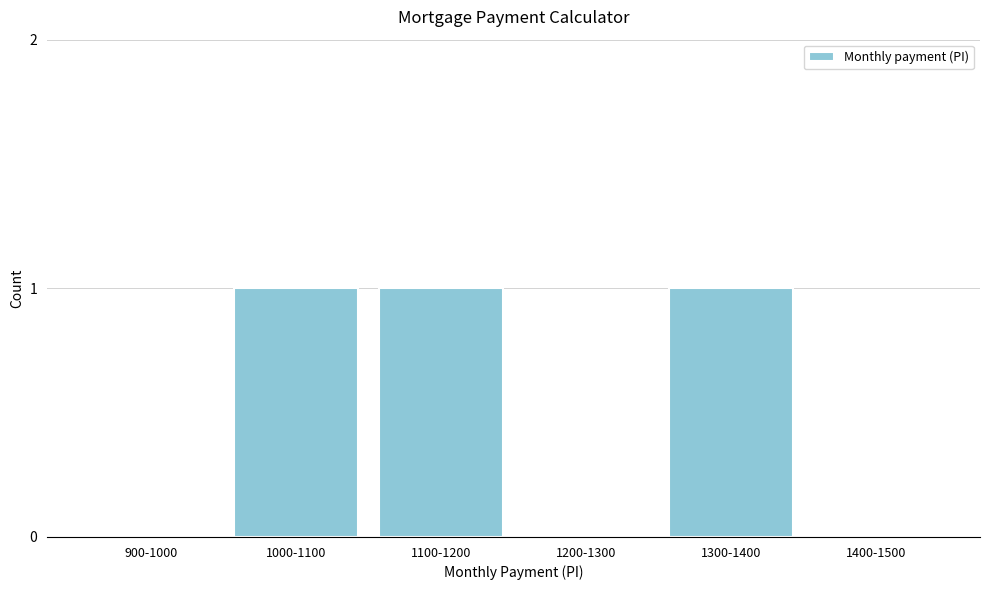

Reading left to right, list all the values displayed in this chart.

900-1000=0	1000-1100=1	1100-1200=1	1200-1300=0	1300-1400=1	1400-1500=0